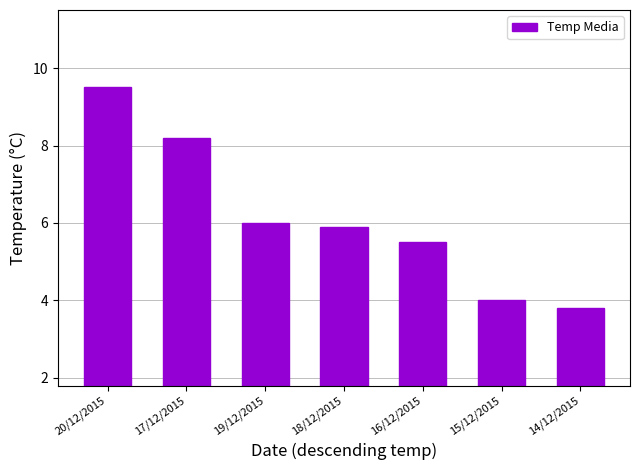

Rank the categories by value from highest to lowest.

20/12/2015, 17/12/2015, 19/12/2015, 18/12/2015, 16/12/2015, 15/12/2015, 14/12/2015